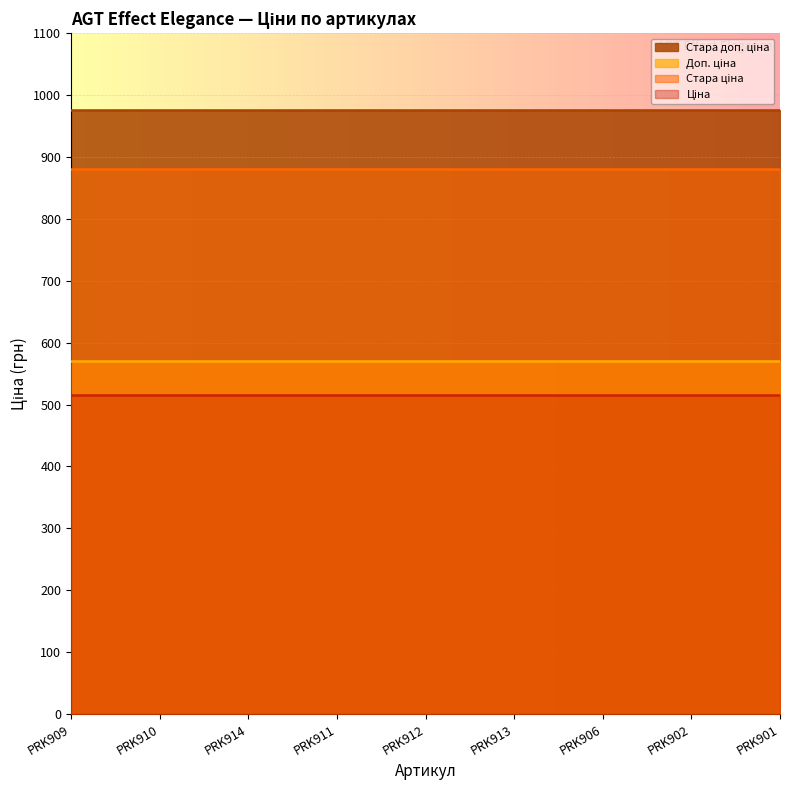

Reading left to right, what are all the values shown in this chart?

Ціна: PRK909=515.8	PRK910=515.8	PRK914=515.8	PRK911=515.8	PRK912=515.8	PRK913=515.8	PRK906=515.8	PRK902=515.8	PRK901=515.8
Стара ціна: PRK909=881.1	PRK910=881.1	PRK914=881.1	PRK911=881.1	PRK912=881.1	PRK913=881.1	PRK906=881.1	PRK902=881.1	PRK901=881.1
Доп. ціна: PRK909=571.0	PRK910=571.0	PRK914=571.0	PRK911=571.0	PRK912=571.0	PRK913=571.0	PRK906=571.0	PRK902=571.0	PRK901=571.0
Стара доп. ціна: PRK909=976.1	PRK910=976.1	PRK914=976.1	PRK911=976.1	PRK912=976.1	PRK913=976.1	PRK906=976.1	PRK902=976.1	PRK901=976.1